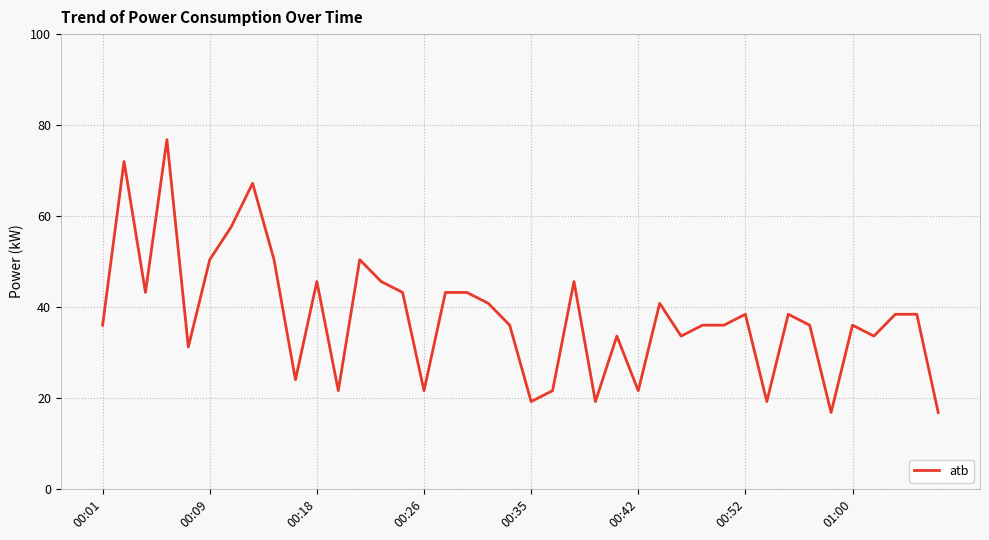

What is the minimum value shown in the chart?

16.8